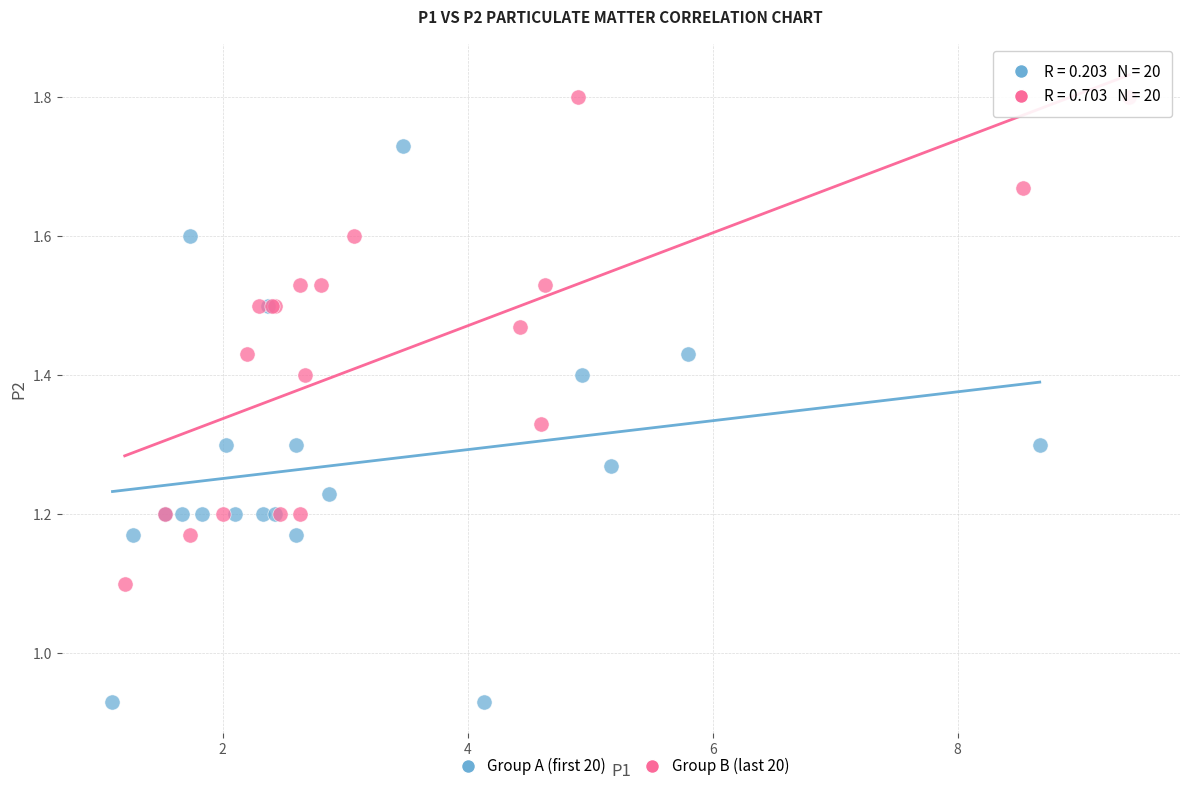

Which series contains the highest Y value?

Group B (last 20)